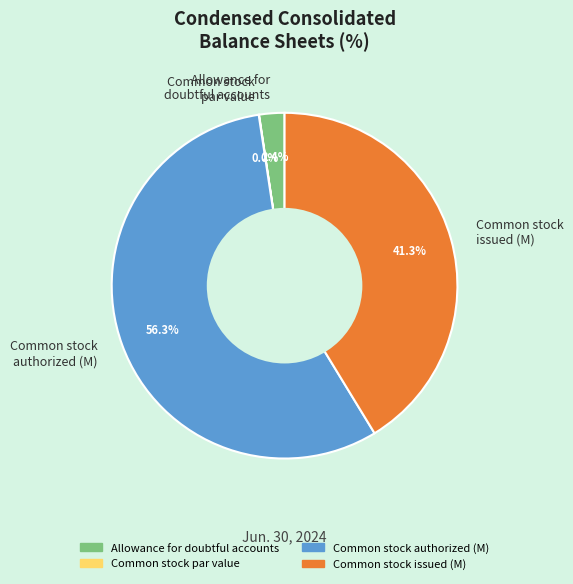

Combined, do Common stock authorized (M) and Common stock issued (M) account for over 50%?

Yes